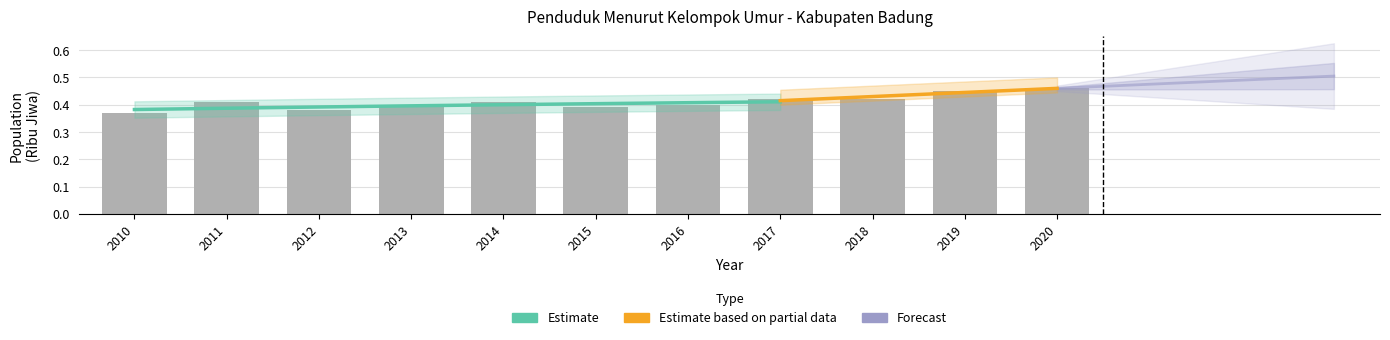

How many values are between 0 and 1?

11